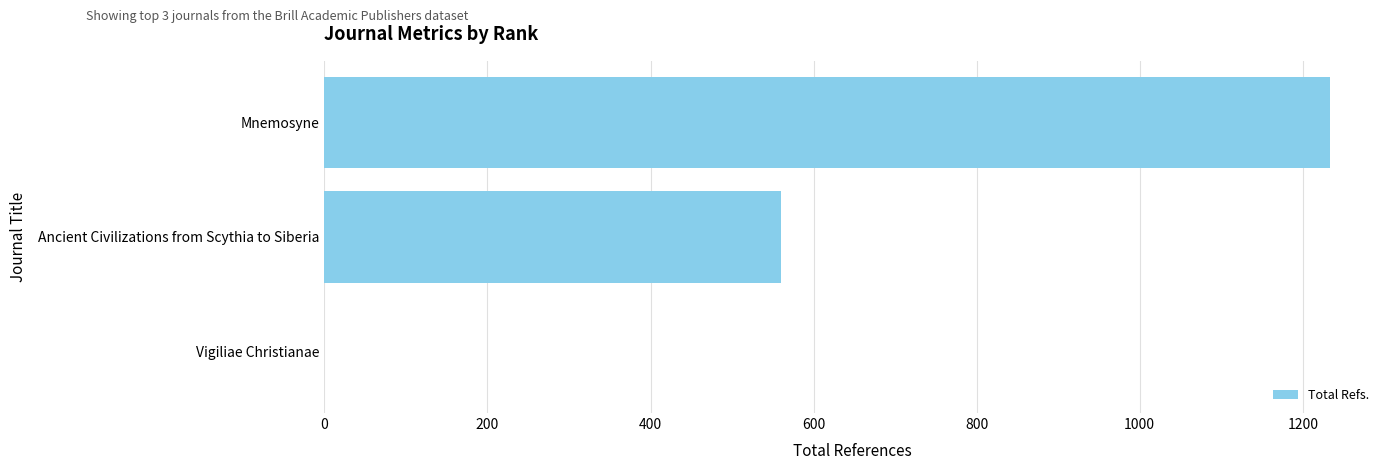

Where is the data nearest to the value 616?

Ancient Civilizations from Scythia to Siberia